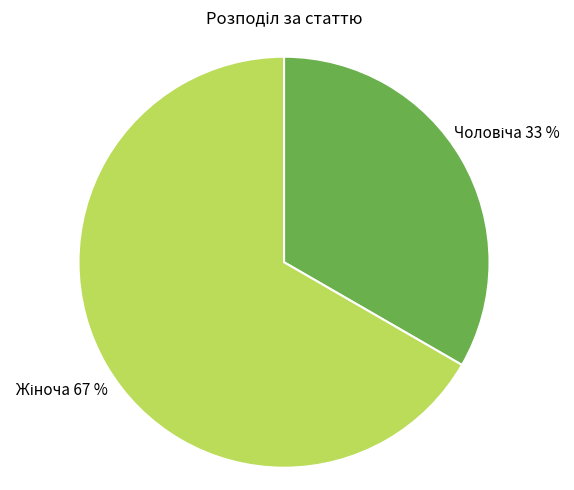

To the nearest percent, what is the average slice percentage?

50%